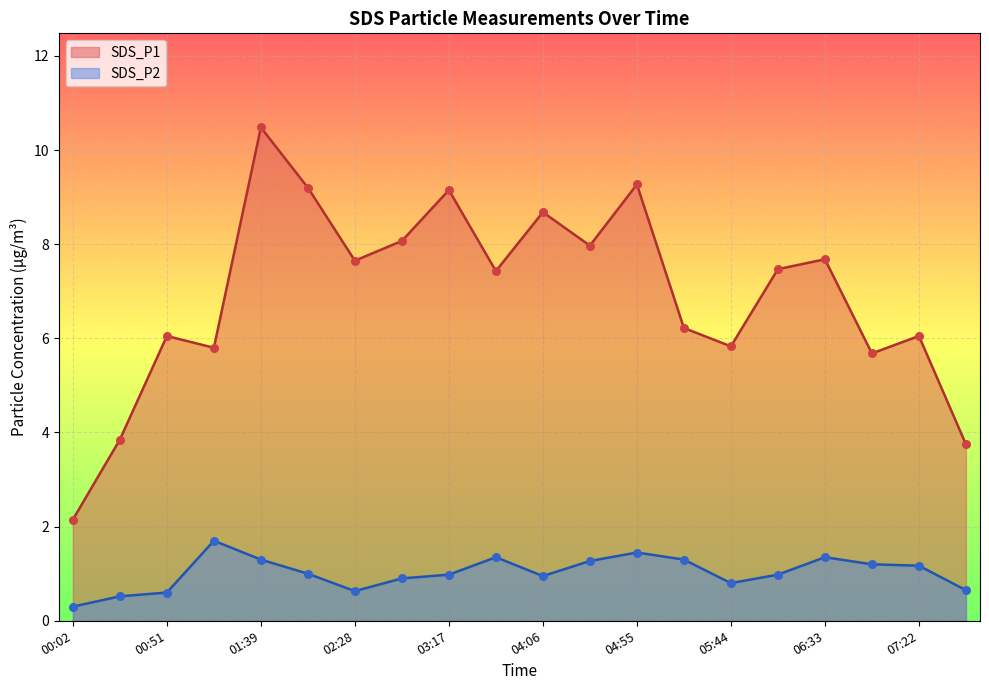

Which series reaches the maximum Y coordinate?

SDS_P1